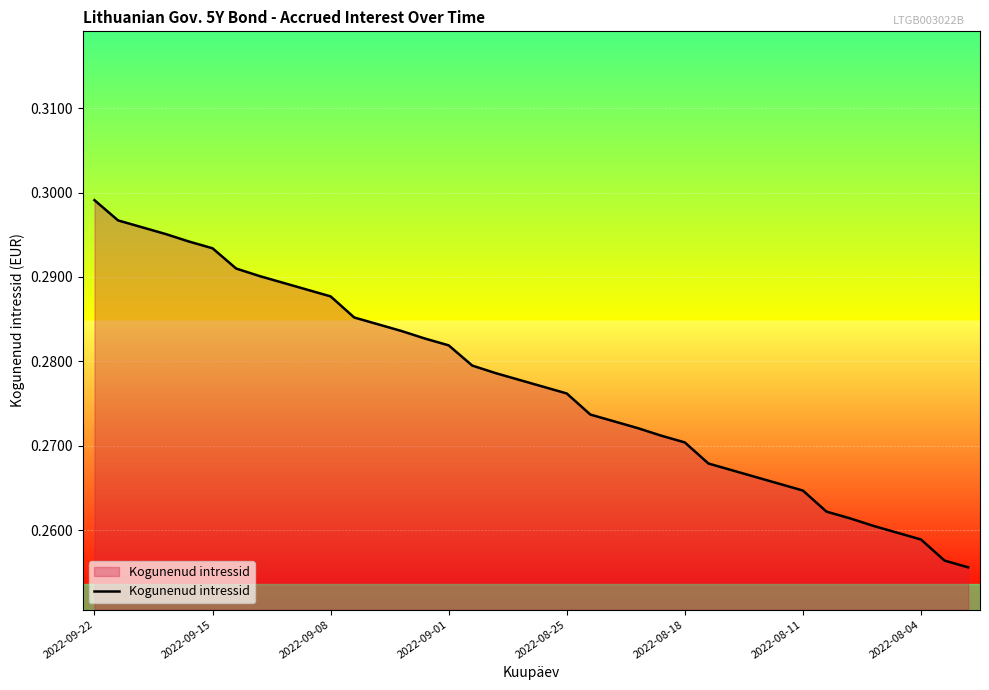

What is the value of the 25th point from the left?

0.3